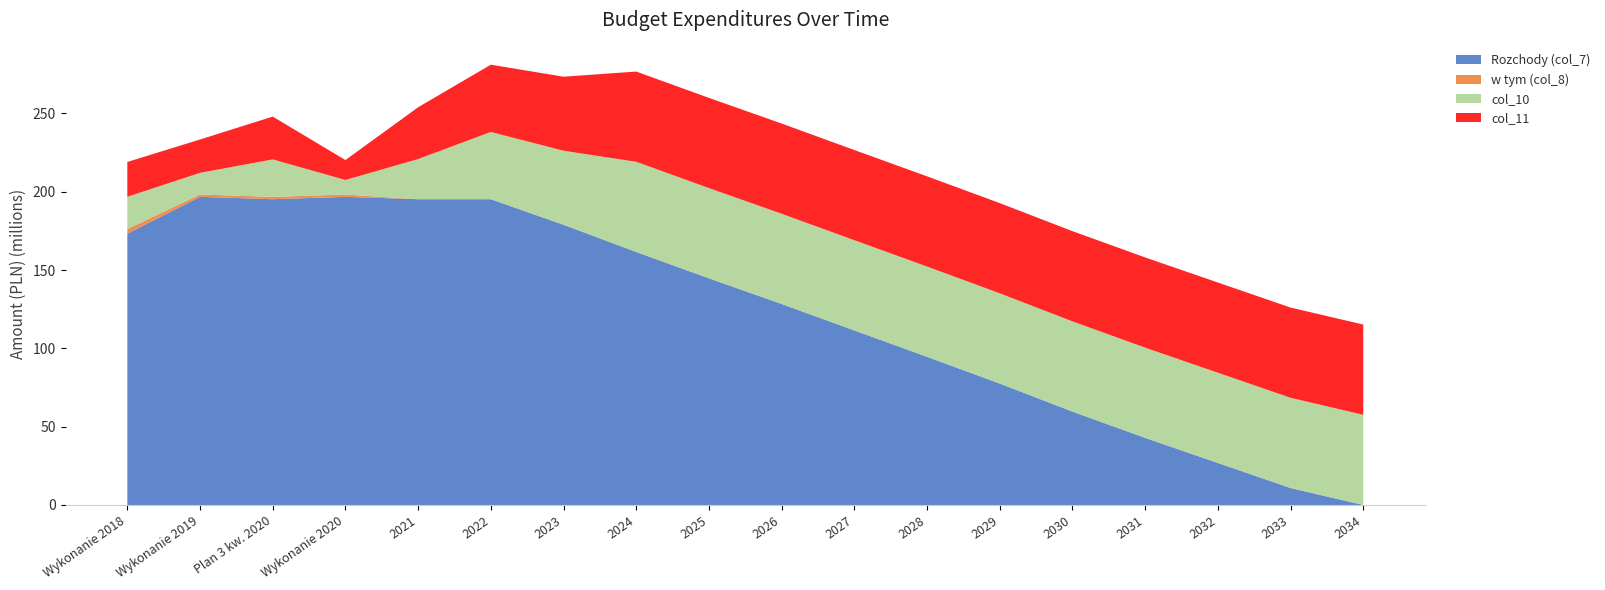

Reading left to right, transcribe all the data shown in this chart.

Rozchody (col_7): 173259614.9	196759000.0	195259000.0	196759000.0	195259000.0	195259000.0	178955000.0	161551000.0	144747000.0	128359000.0	111455000.0	94651000.0	77547000.0	59647000.0	42859000.0	26851000.0	10851000.0	0.0
w tym (col_8): 3000000.0	1500000.0	1500000.0	1500000.0	0.0	0.0	0.0	0.0	0.0	0.0	0.0	0.0	0.0	0.0	0.0	0.0	0.0	0.0
col_10: 20558895.6	13844526.3	23915377.3	9286117.9	25641000.3	42951863.5	47264267.8	57611520.3	57611520.3	57611520.3	57611520.3	57611520.3	57611520.3	57611520.3	57611520.3	57611520.3	57611520.3	57611520.3
col_11: 22215725.4	21287117.0	27354553.9	12725294.5	33071343.9	42951863.5	47264267.8	57611520.3	57611520.3	57611520.3	57611520.3	57611520.3	57611520.3	57611520.3	57611520.3	57611520.3	57611520.3	57611520.3